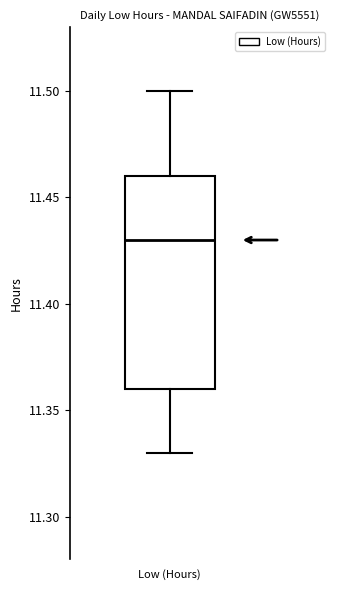

Where does the lower whisker of the box for Low (Hours) end on the y-axis? The values are not printed on the chart, so give them approximately, as read against the axis.

11.33